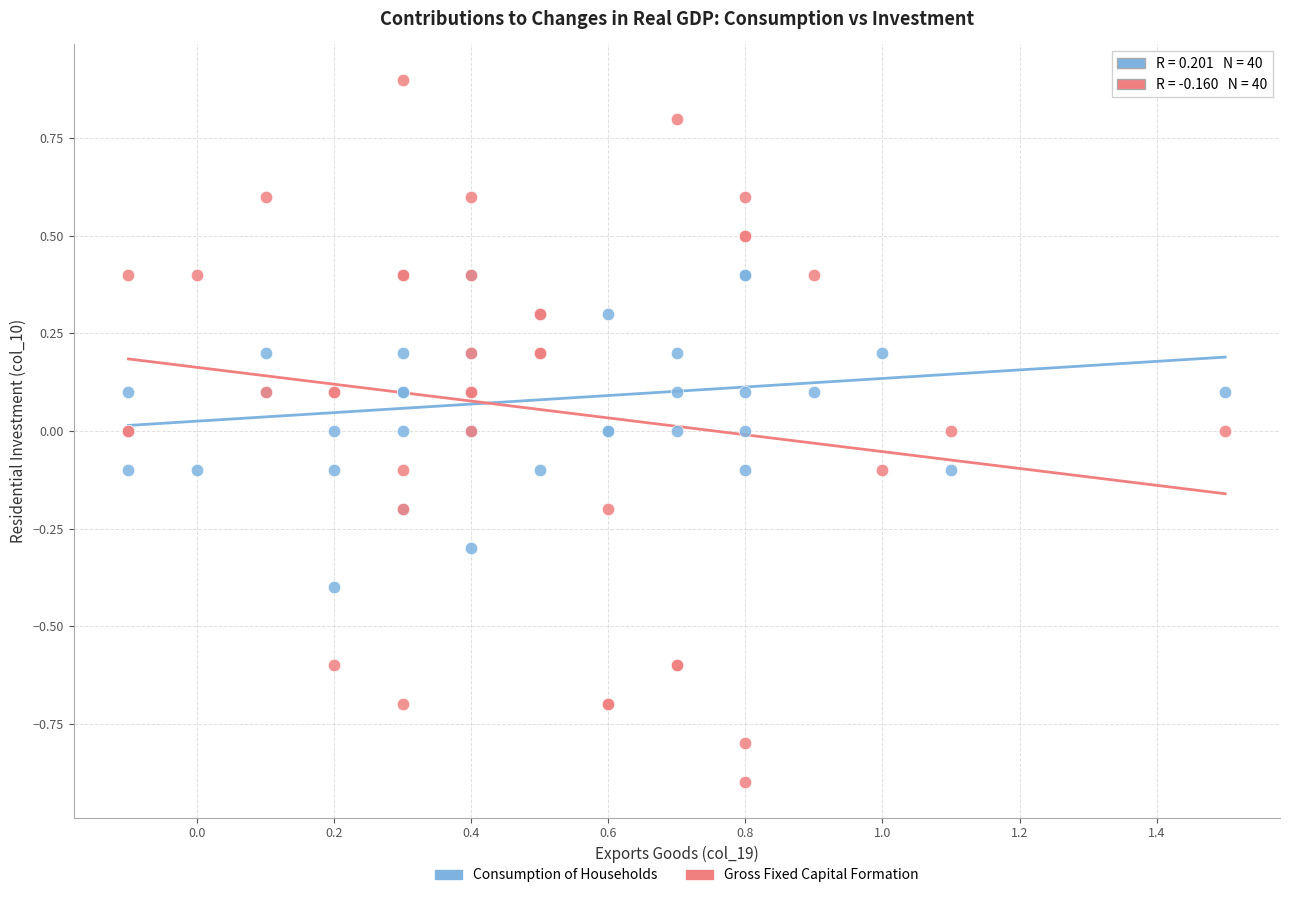

Which series contains the lowest Y value?

Gross Fixed Capital Formation